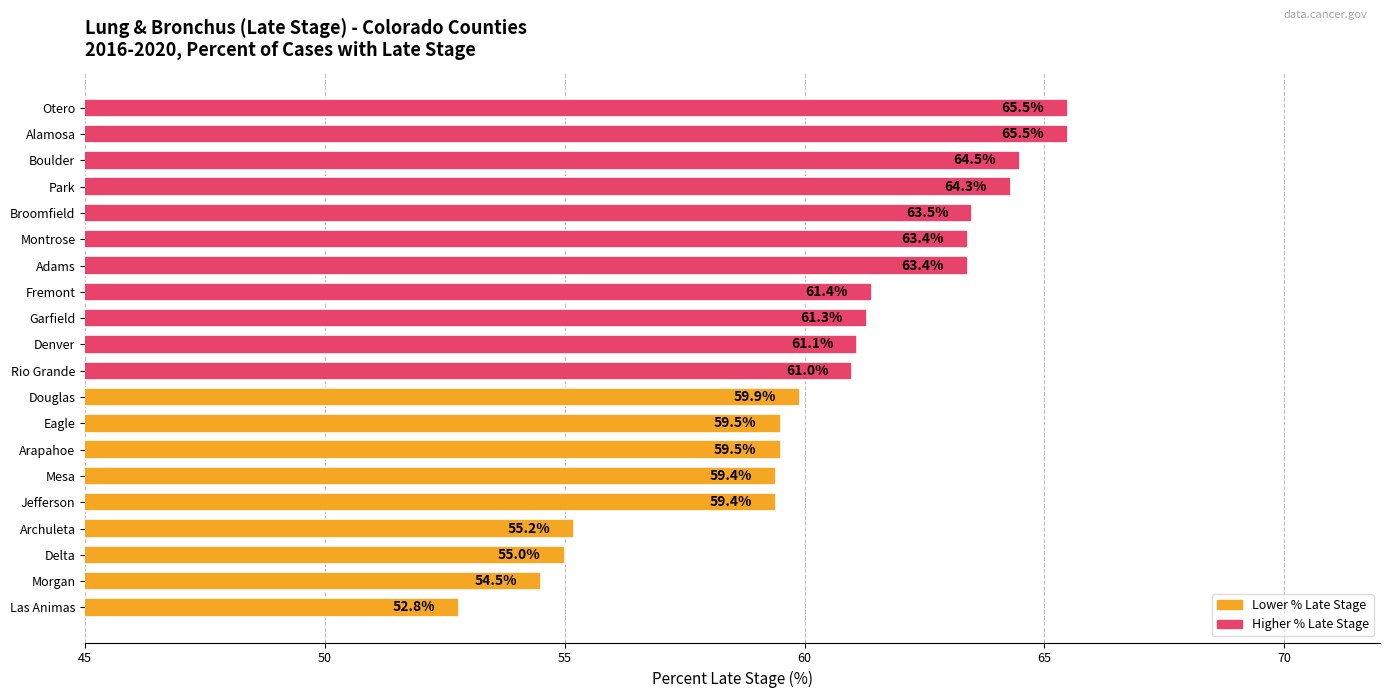

What is the smallest value displayed?

52.8